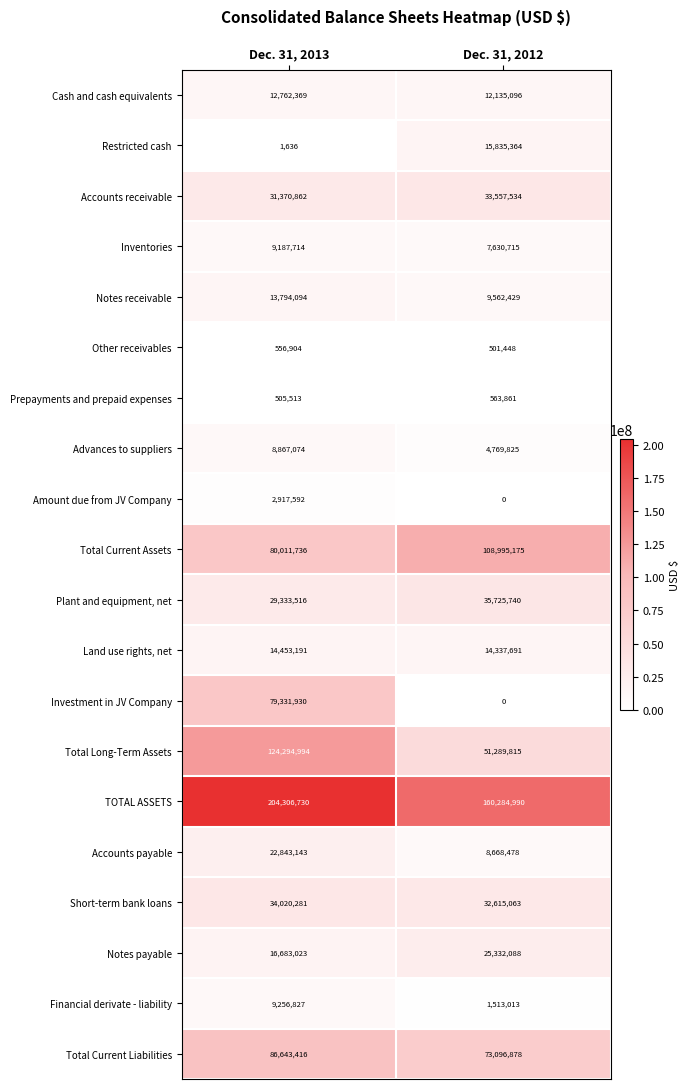

Is it true that Restricted cash equals 440 at Dec. 31, 2013?

False